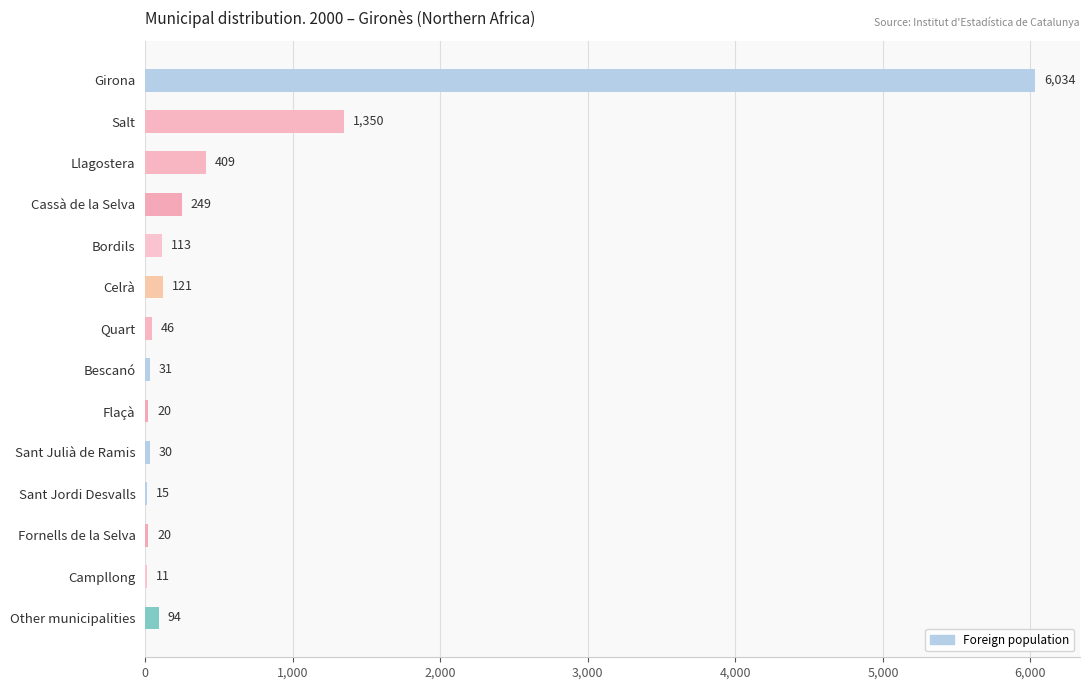

Which has a higher value, Quart or Celrà?

Celrà